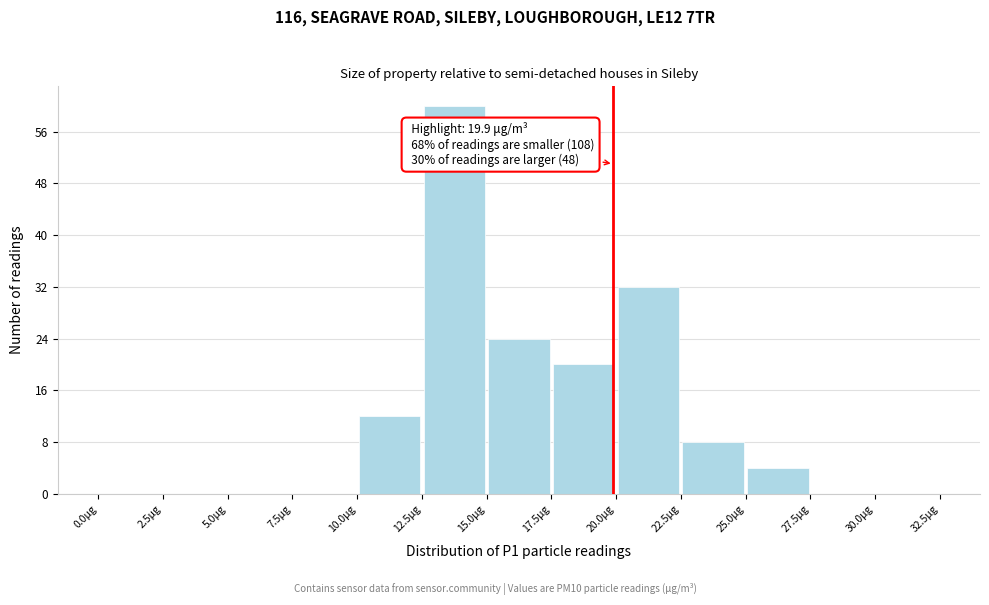

Over which range of the x-axis is the bar tallest?

12.5 to 15.0